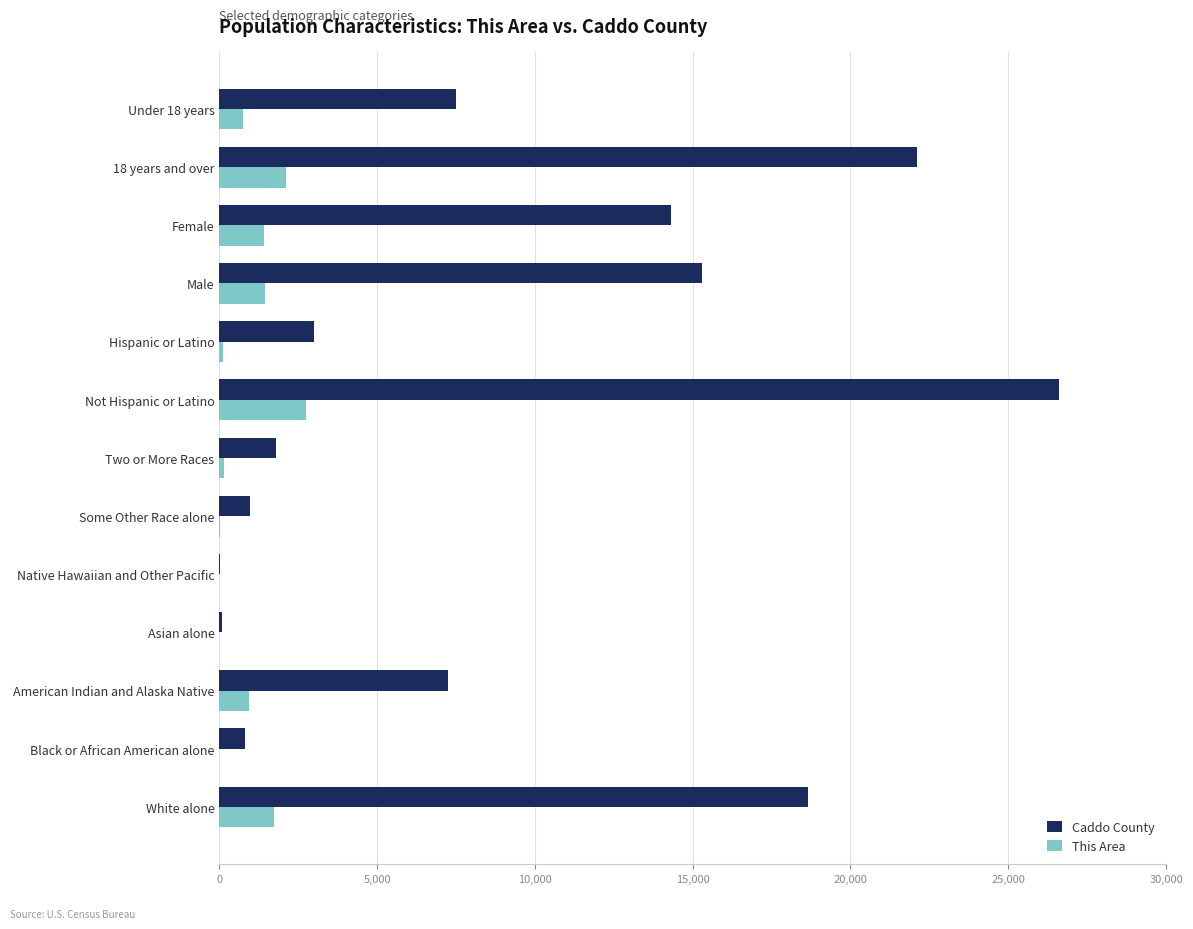

True or false: This Area has a value of 1442 at Male.

True